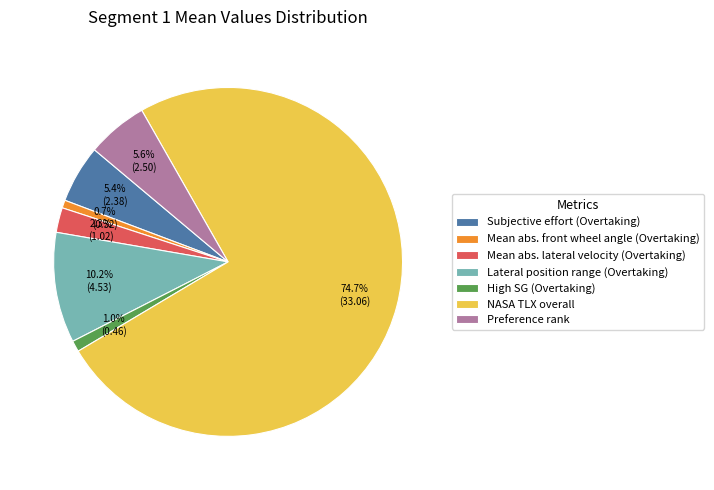

Combined, do Mean abs. front wheel angle (Overtaking) and Mean abs. lateral velocity (Overtaking) account for over 50%?

No